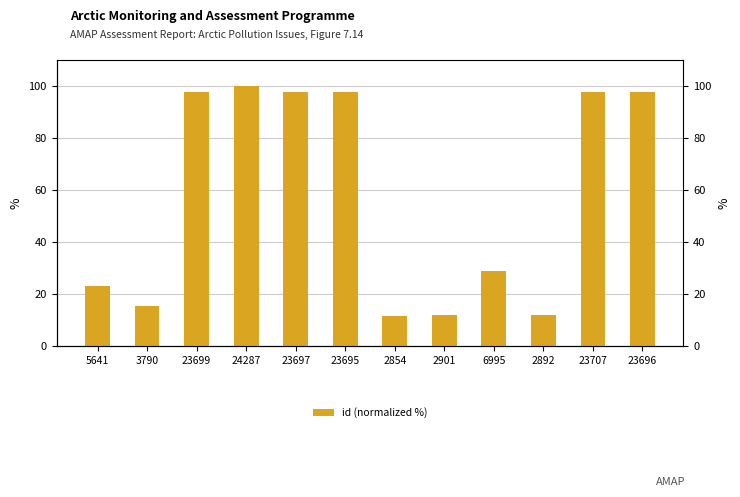

Is it true that the value at 2854 is 17.7?

False